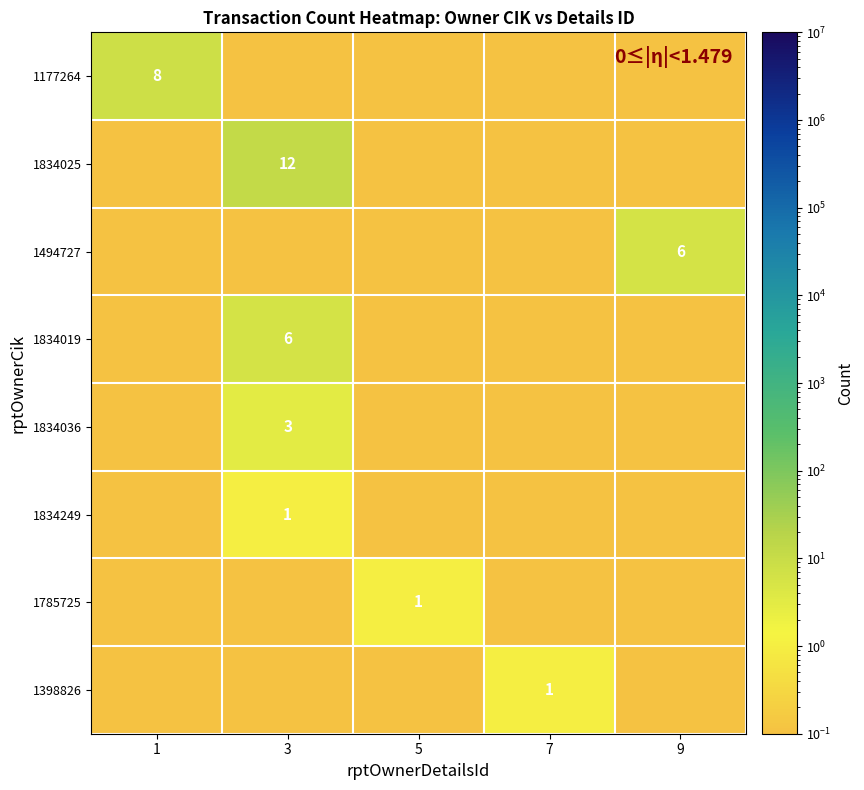

The value of 1494727 at 7 is 0.1. True or false?

False